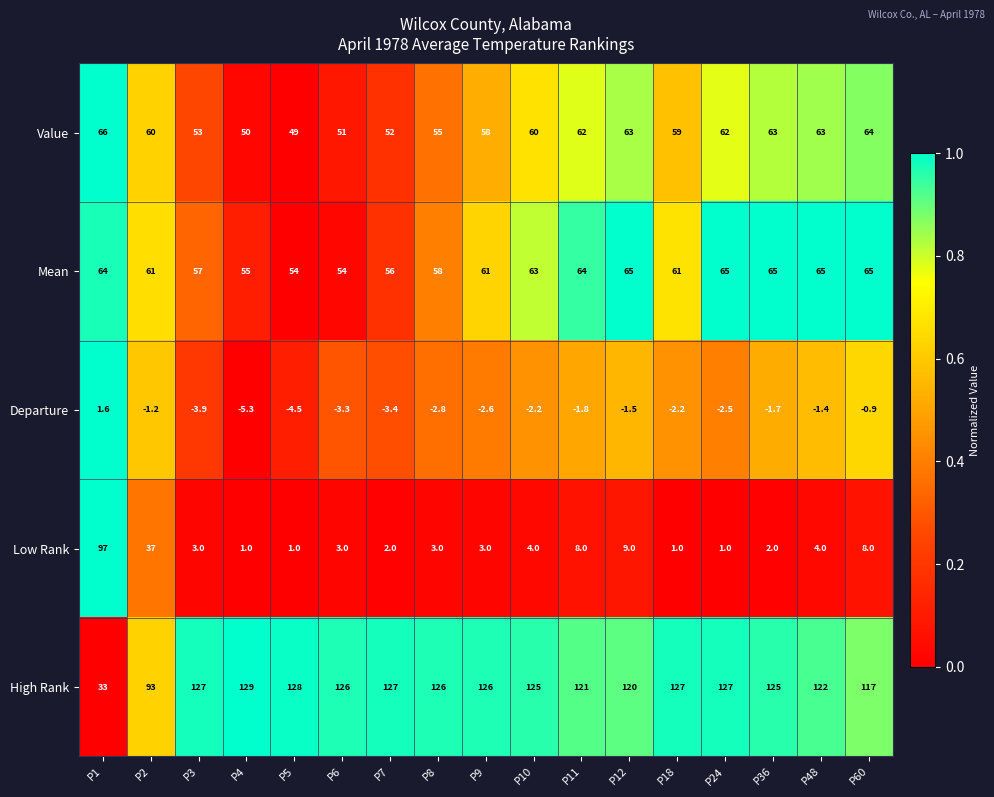

True or false: High Rank has a value of 26.3 at P8.

False